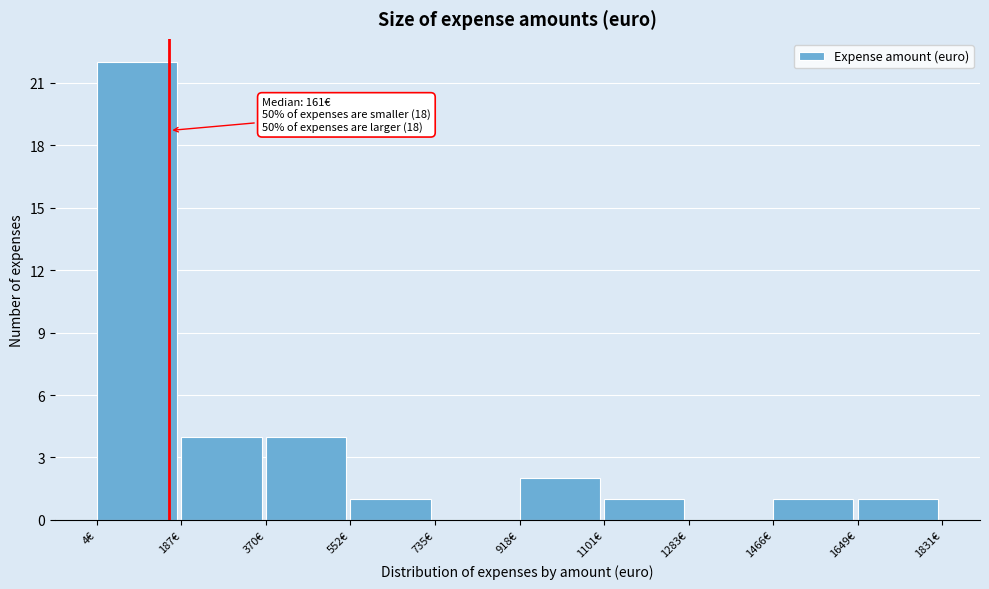

Which range on the x-axis has the tallest bar?

0 to 180